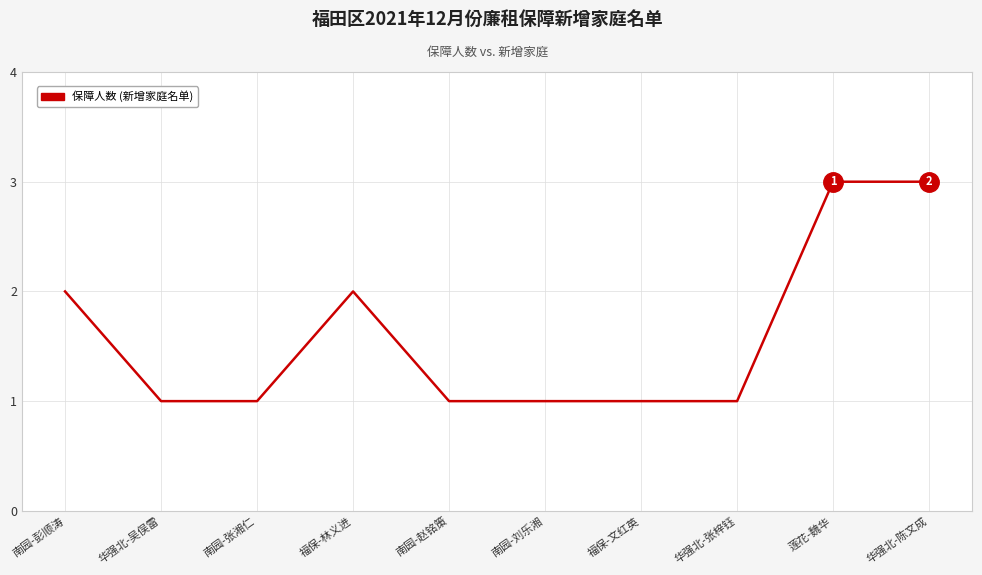

How many distinct data groups are displayed?

1